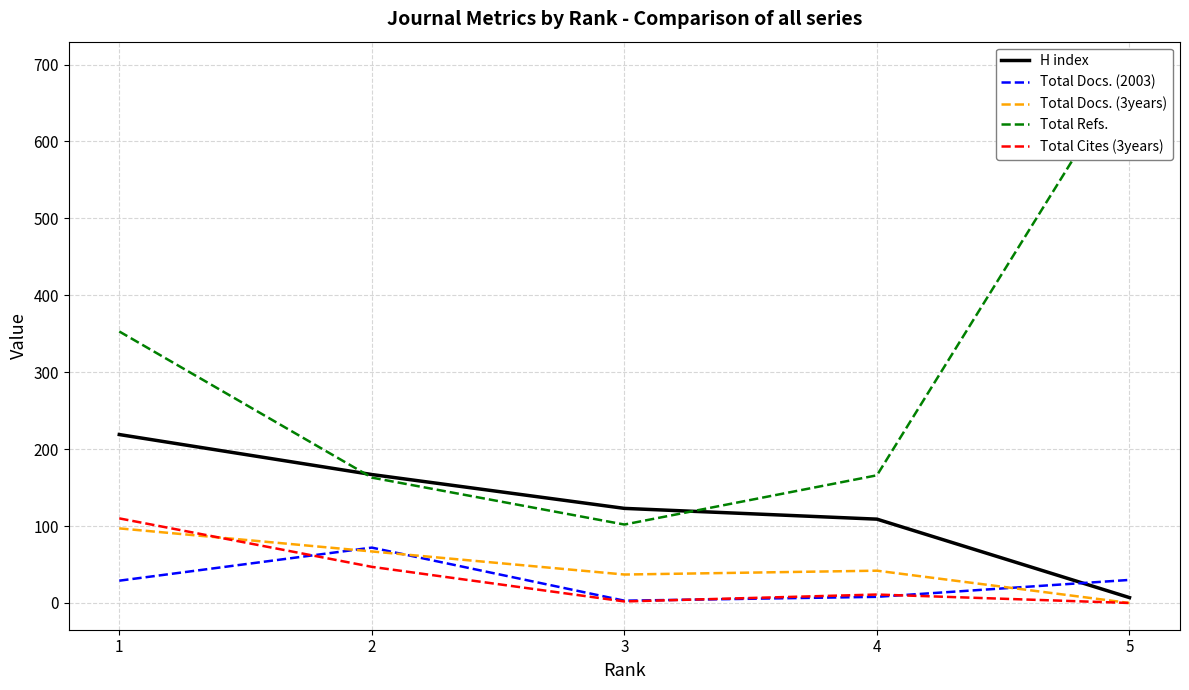

Reading left to right, transcribe all the data shown in this chart.

H index: 219	167	123	109	7
Total Docs. (2003): 29	72	3	8	30
Total Docs. (3years): 97	67	37	42	0
Total Refs.: 353	163	102	166	695
Total Cites (3years): 110	47	2	11	0